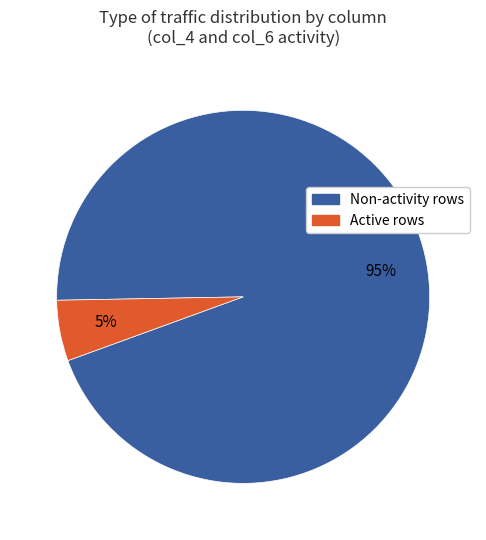

How many slices are in this pie chart?

2